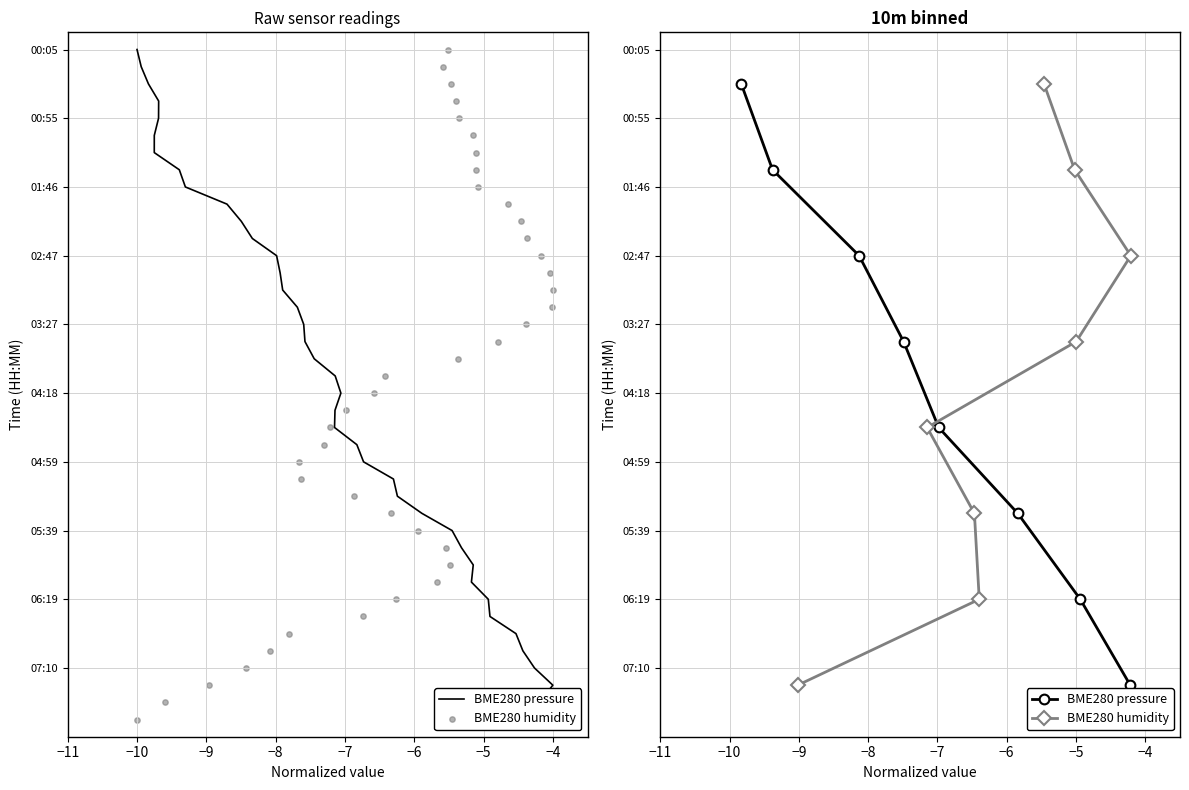

Which series contains the highest Y value?

BME280 pressure